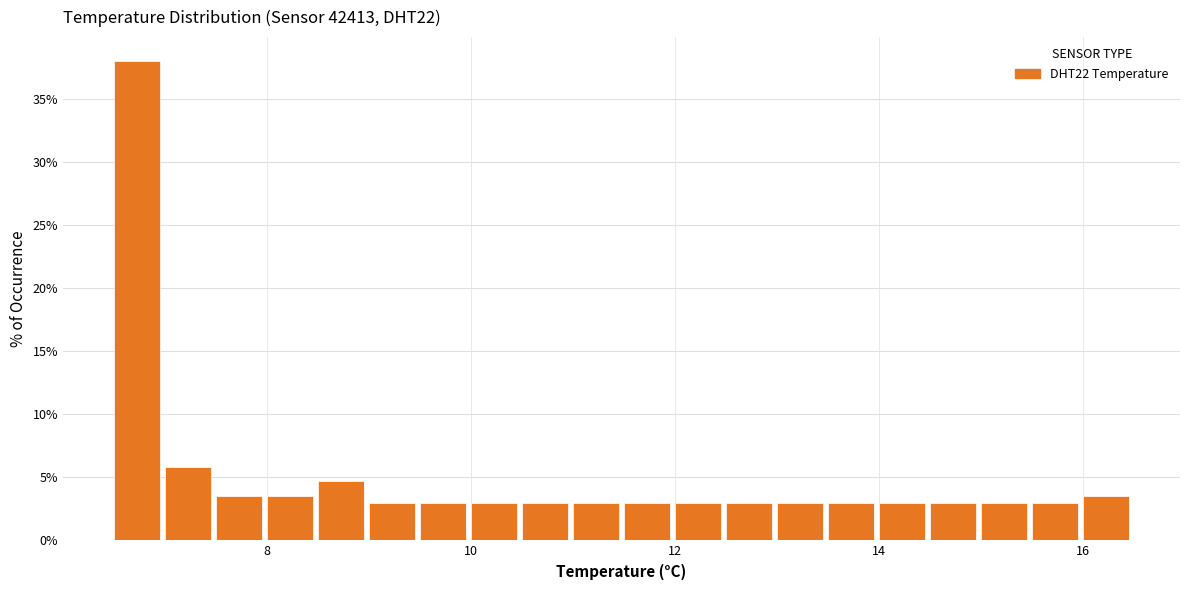

Read against the x-axis, roughly where is the centre of the tallest bar?

6.8